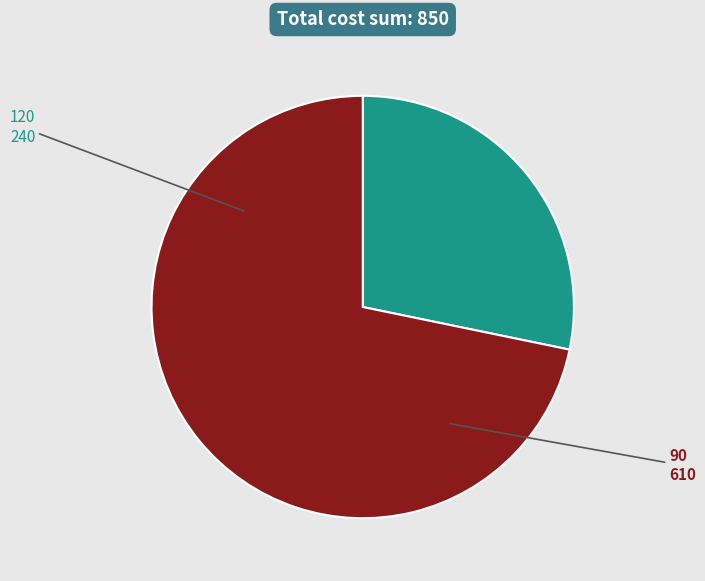

Does 120 account for over 50% of the chart?

No